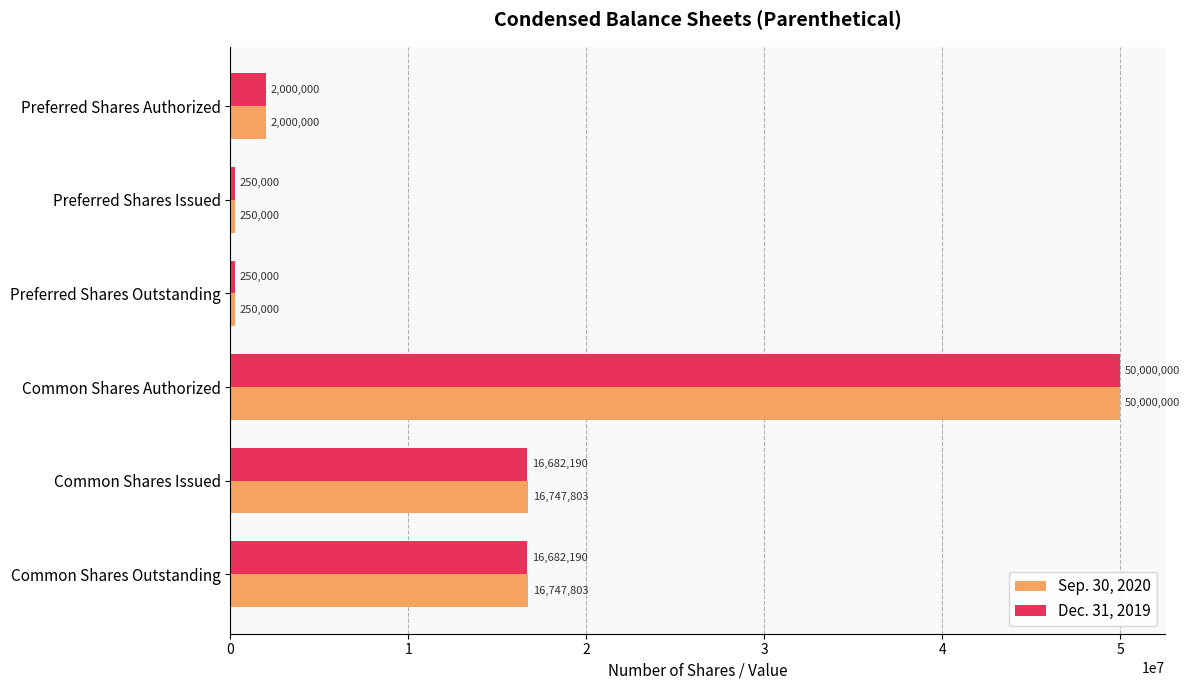

What is the greatest value displayed?

50000000